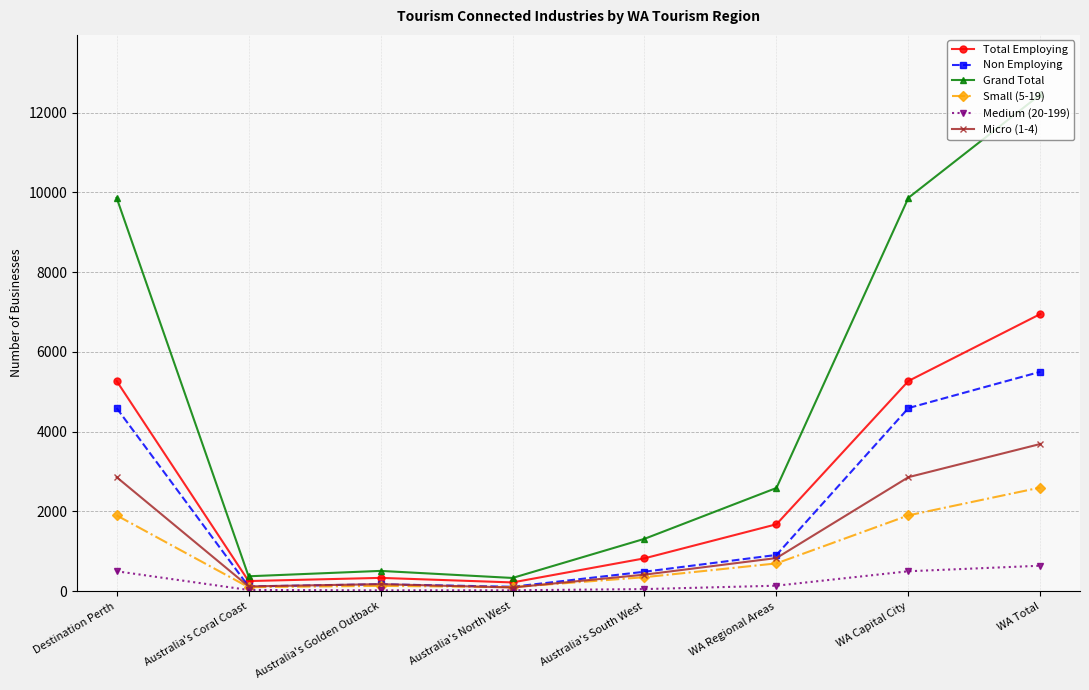

What value does the Total Employing series have at Australia's North West?

221